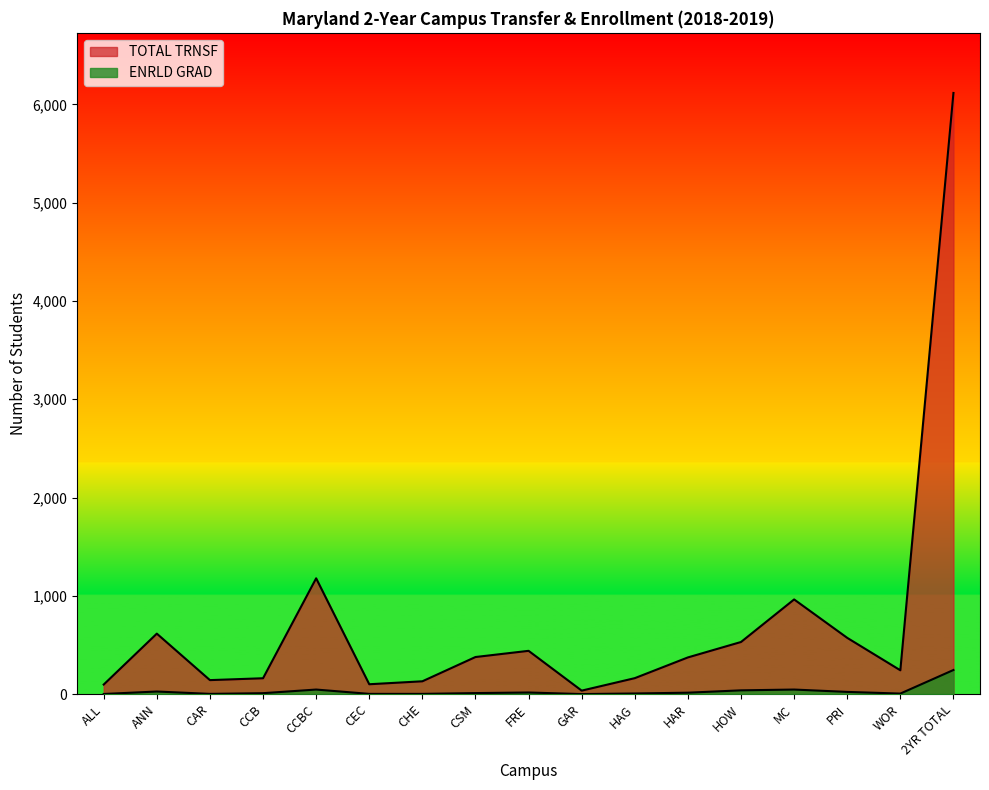

At which category is the sum across all series the highest?

2YR TOTAL